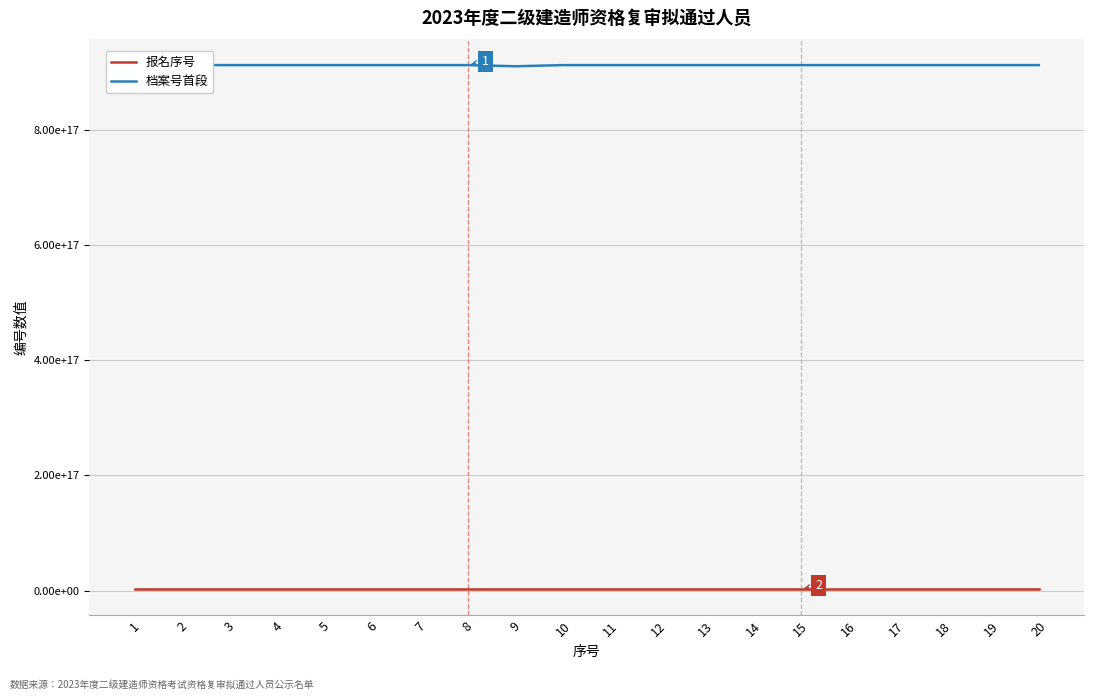

What is the difference between the 档案号首段 values at 17 and 10?

998656